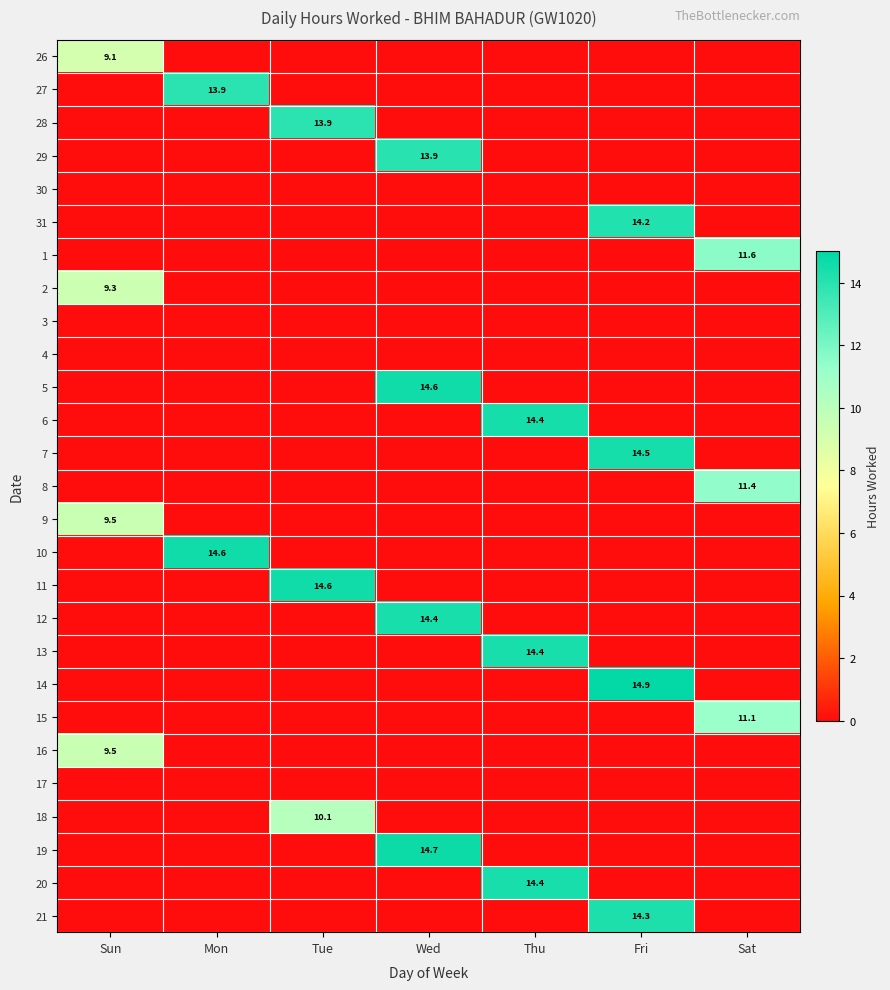

Which series has the largest total across all categories?

14